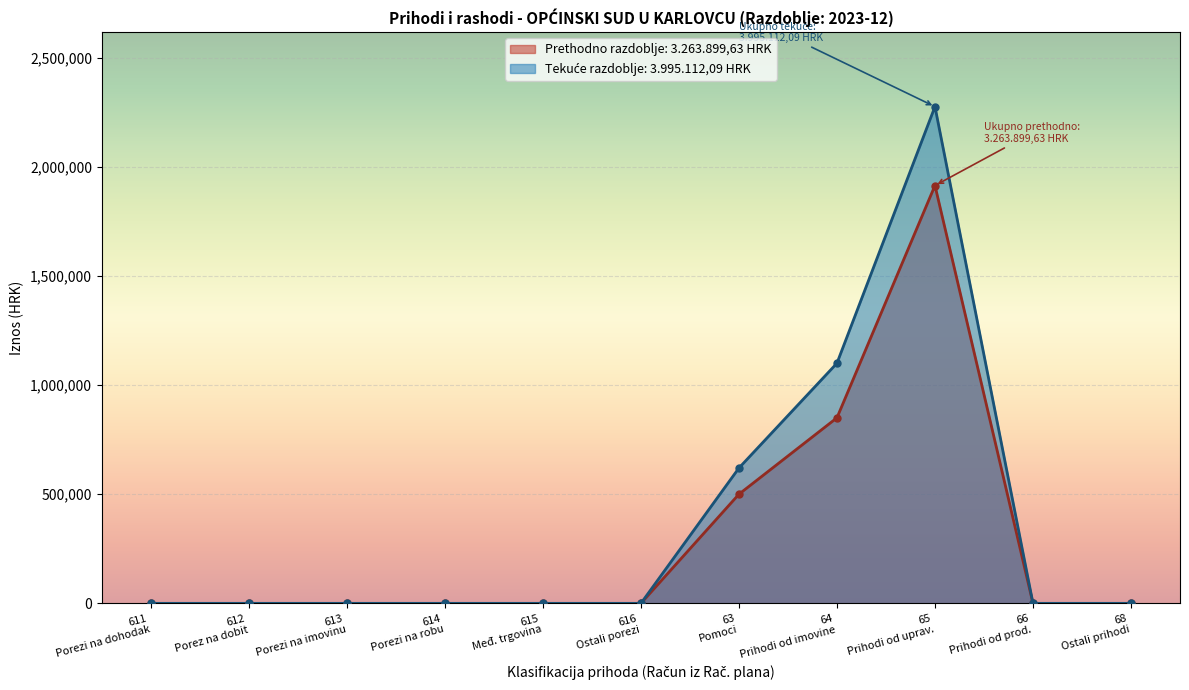

True or false: Prihodi poslovanja and Rashodi poslovanja cross at least once.

False